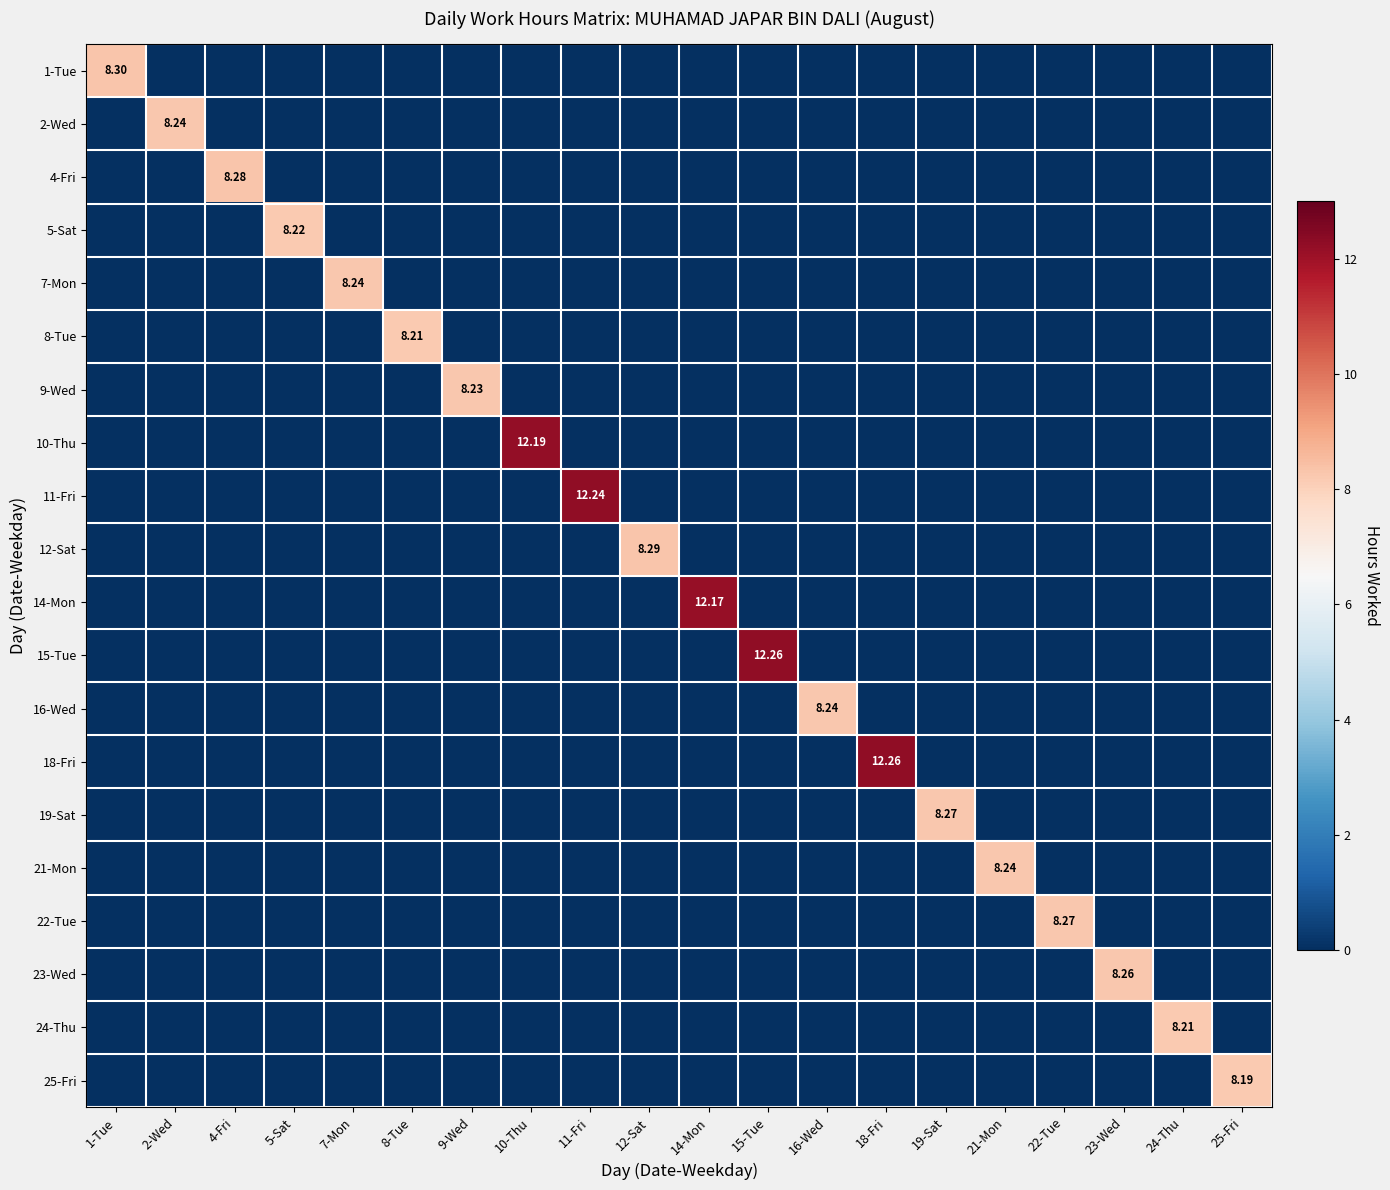

What is the total value across all series at 8-Tue?

8.2